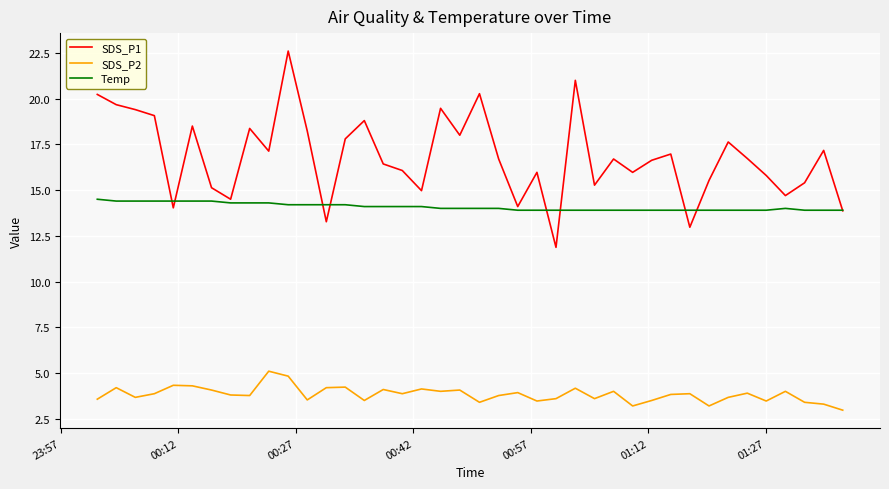

True or false: SDS_P2 and SDS_P1 cross at least once.

False